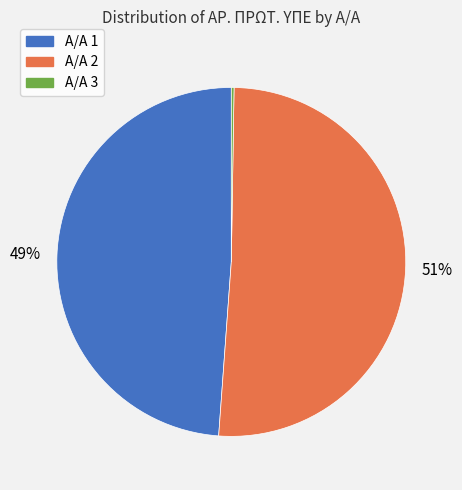

Is there a majority slice in this chart?

Yes